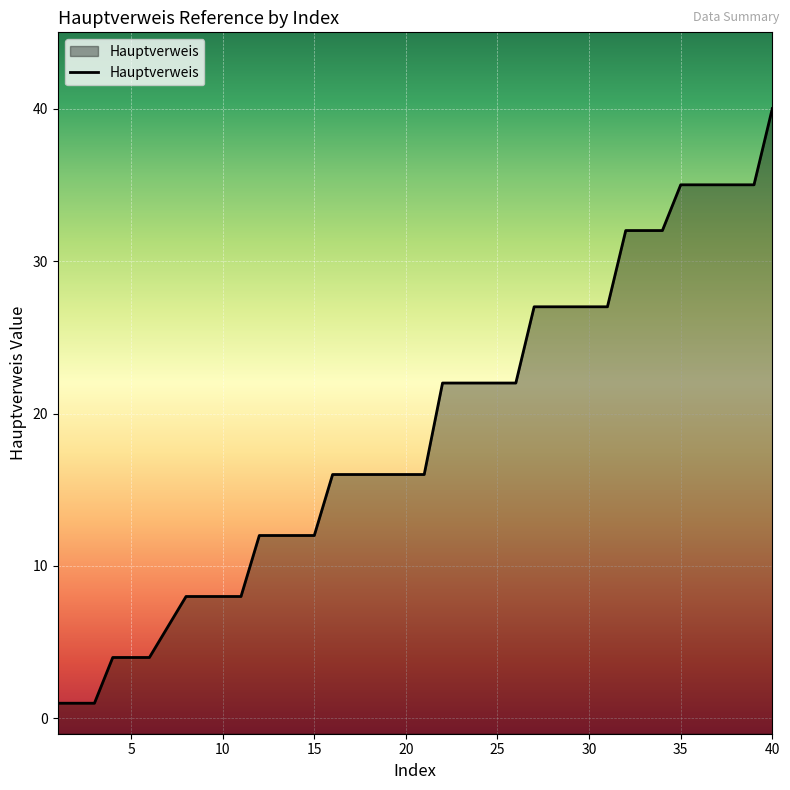

Rank the categories by value from highest to lowest.

40, 35, 36, 37, 38, 39, 32, 33, 34, 27, 28, 29, 30, 31, 22, 23, 24, 25, 26, 16, 17, 18, 19, 20, 21, 12, 13, 14, 15, 8, 9, 10, 11, 7, 4, 5, 6, 1, 2, 3